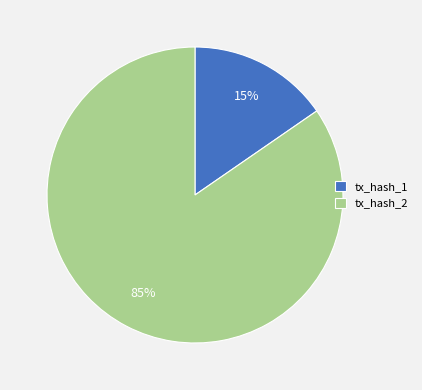

True or false: tx_hash_2 accounts for 85% of the total.

True